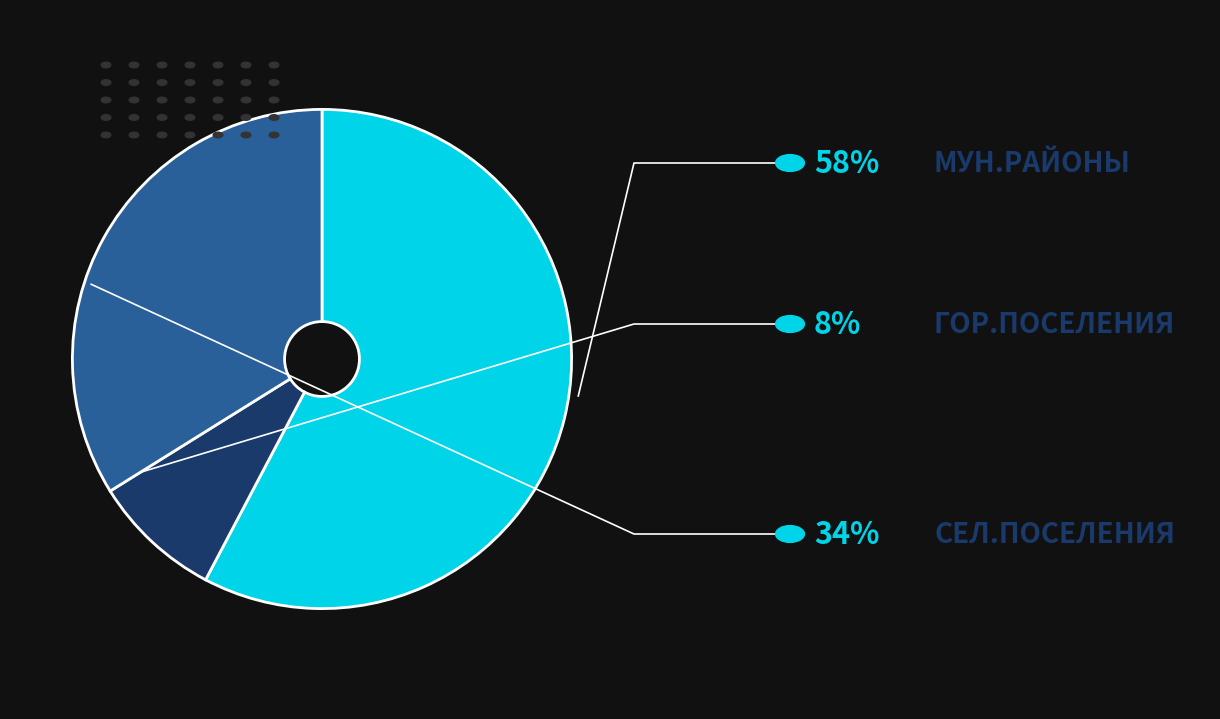

Is there a majority slice in this chart?

Yes